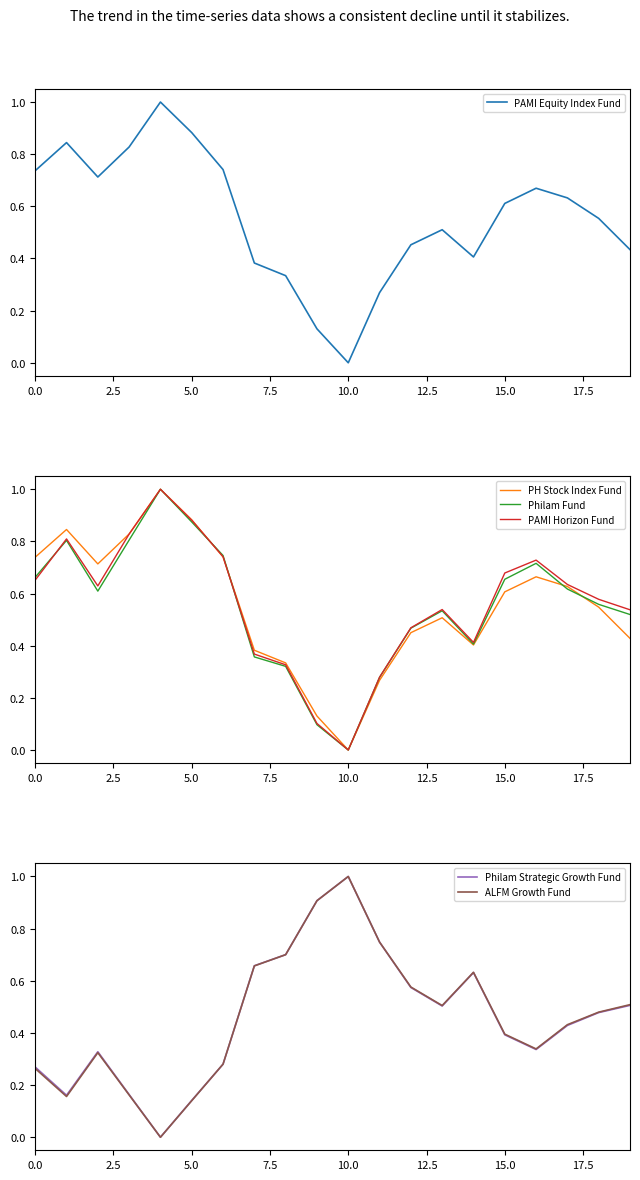

How many interior local peaks does the ALFM Growth Fund series have?

3